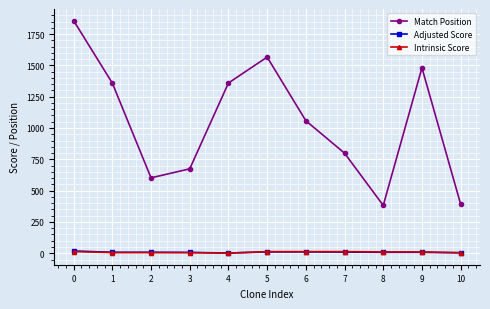

What is the approximate value of Match Position at 3?

674.0